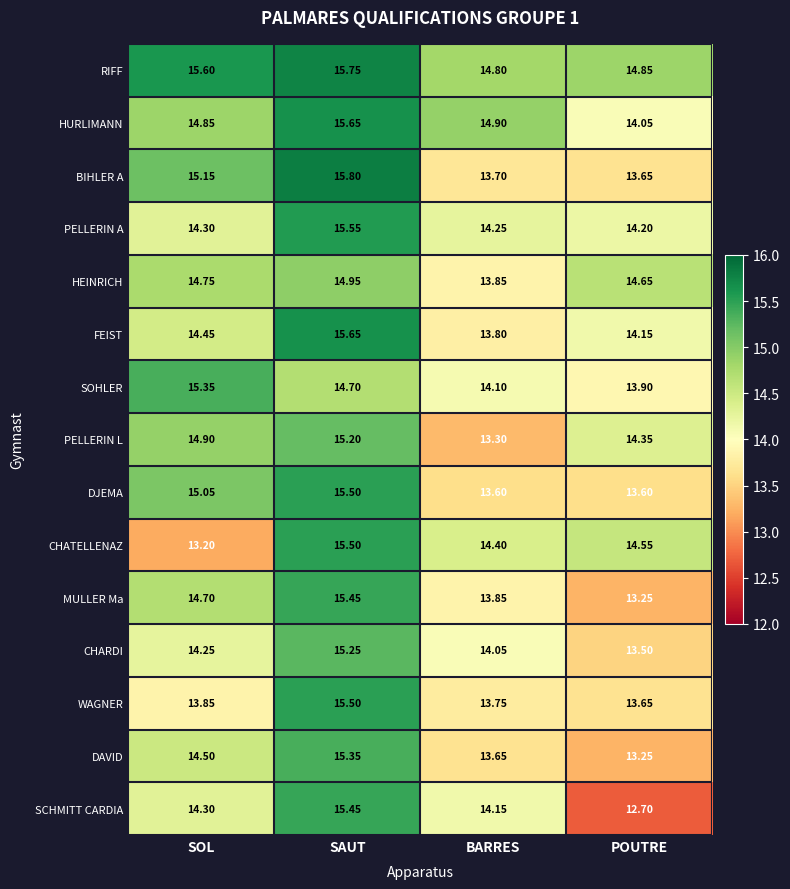

At which label is HEINRICH closest to 14?

BARRES